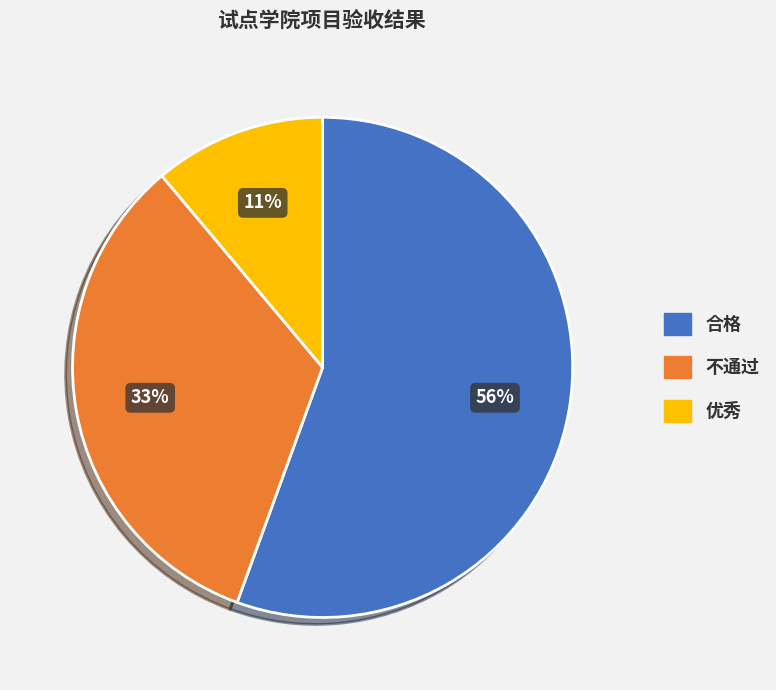

What is the ratio of the value at 不通过 to the value at 合格?

0.6